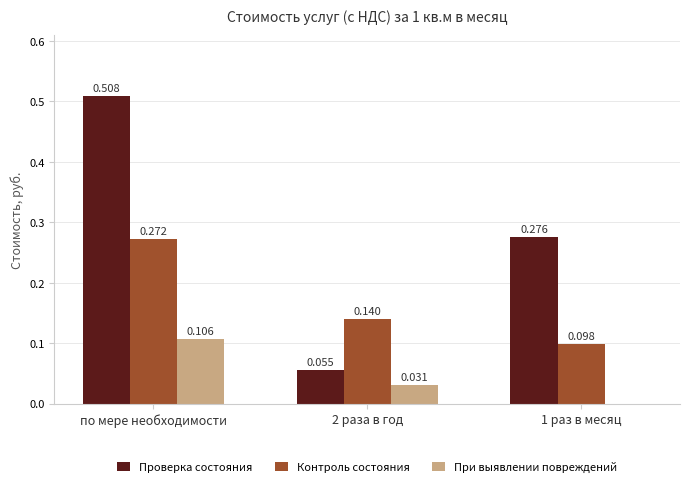

What is the difference between the Проверка состояния values at 2 раза в год and 1 раз в месяц?

0.2